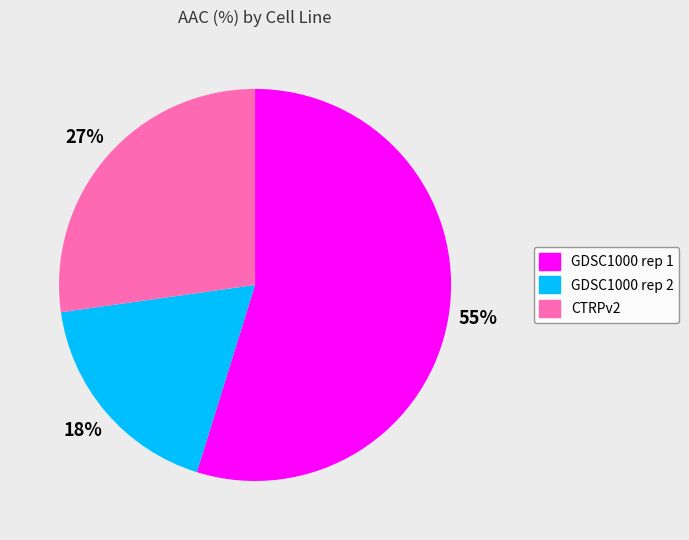

Rank the categories by value from lowest to highest.

GDSC1000 rep 2, CTRPv2, GDSC1000 rep 1